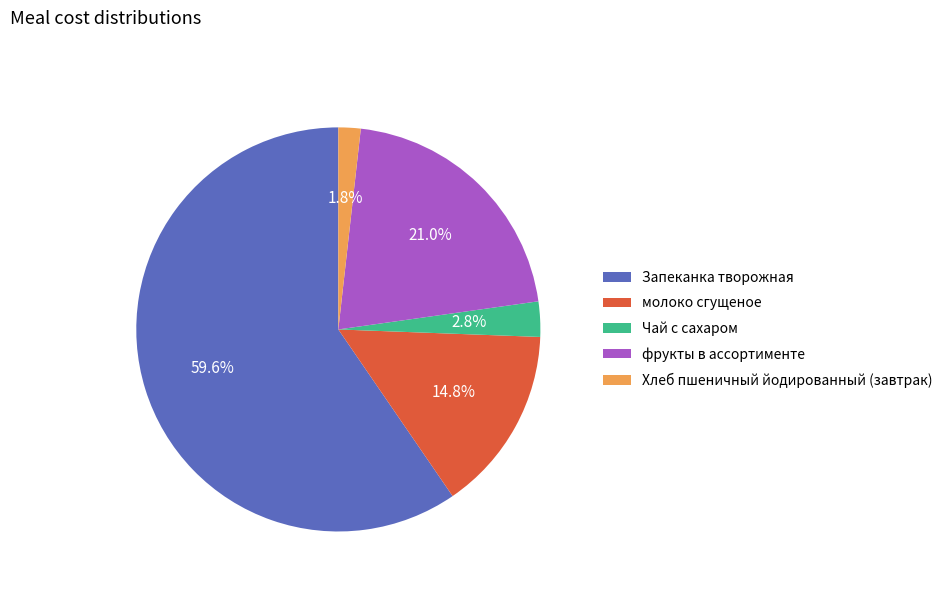

Which has a higher value, фрукты в ассортименте or Хлеб пшеничный йодированный (завтрак)?

фрукты в ассортименте